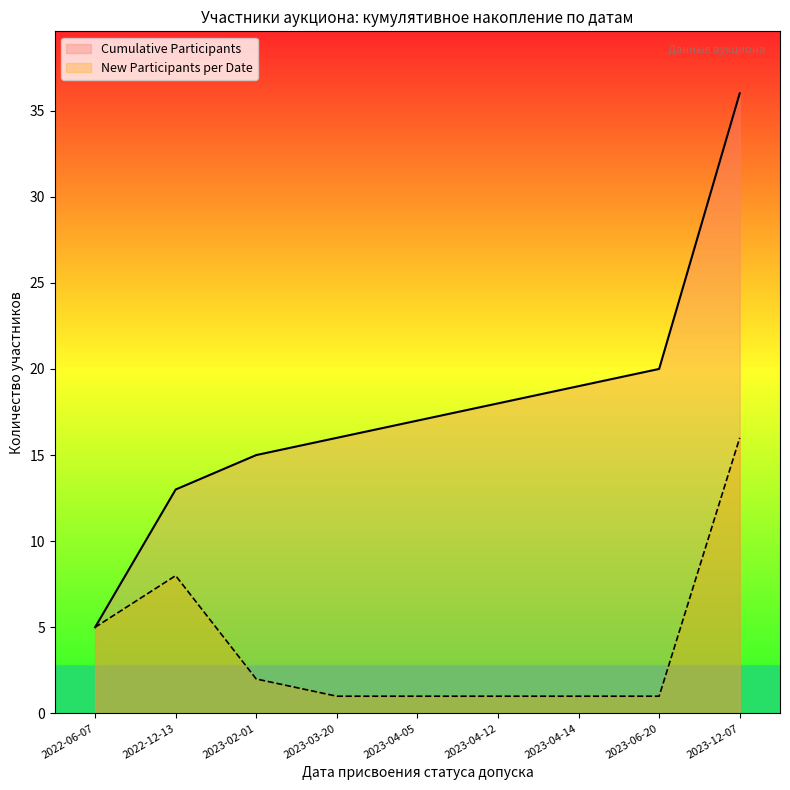

How many distinct data groups are displayed?

2